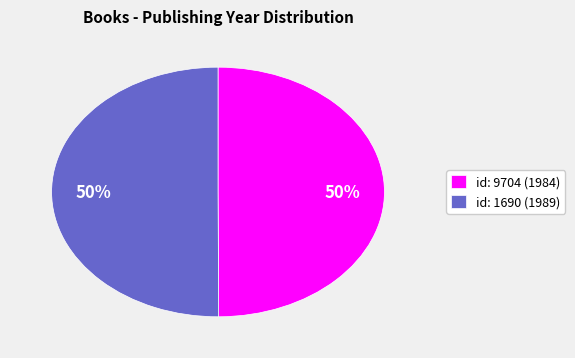

What percentage is the id: 1690 (1989) slice, to the nearest percent?

50%